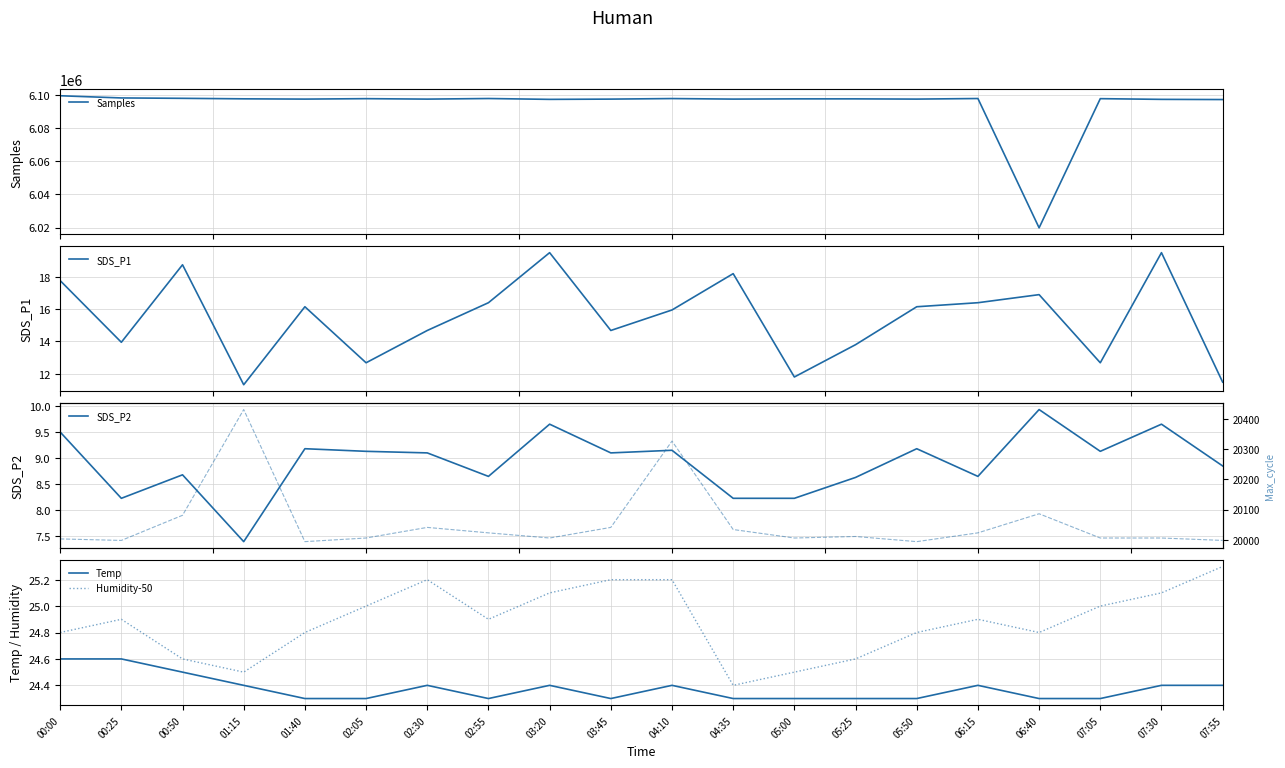

Reading right to left, transcribe all the data shown in this chart.

Samples: 07:55=6097442.0	07:30=6097552.0	07:05=6097979.0	06:40=6019825.0	06:15=6098066.0	05:50=6097714.0	05:25=6097852.0	05:00=6097855.0	04:35=6097715.0	04:10=6098040.0	03:45=6097707.0	03:20=6097552.0	02:55=6098066.0	02:30=6097707.0	02:05=6097979.0	01:40=6097714.0	01:15=6097875.0	00:50=6098180.0	00:25=6098415.0	00:00=6099737.0
SDS_P1: 07:55=11.5	07:30=19.5	07:05=12.7	06:40=16.9	06:15=16.4	05:50=16.1	05:25=13.8	05:00=11.8	04:35=18.2	04:10=15.9	03:45=14.7	03:20=19.5	02:55=16.4	02:30=14.7	02:05=12.7	01:40=16.1	01:15=11.3	00:50=18.8	00:25=13.9	00:00=17.8
SDS_P2: 07:55=8.8	07:30=9.7	07:05=9.1	06:40=9.9	06:15=8.7	05:50=9.2	05:25=8.6	05:00=8.2	04:35=8.2	04:10=9.2	03:45=9.1	03:20=9.7	02:55=8.7	02:30=9.1	02:05=9.1	01:40=9.2	01:15=7.4	00:50=8.7	00:25=8.2	00:00=9.5
Temp: 07:55=24.4	07:30=24.4	07:05=24.3	06:40=24.3	06:15=24.4	05:50=24.3	05:25=24.3	05:00=24.3	04:35=24.3	04:10=24.4	03:45=24.3	03:20=24.4	02:55=24.3	02:30=24.4	02:05=24.3	01:40=24.3	01:15=24.4	00:50=24.5	00:25=24.6	00:00=24.6
Humidity-50: 07:55=25.3	07:30=25.1	07:05=25.0	06:40=24.8	06:15=24.9	05:50=24.8	05:25=24.6	05:00=24.5	04:35=24.4	04:10=25.2	03:45=25.2	03:20=25.1	02:55=24.9	02:30=25.2	02:05=25.0	01:40=24.8	01:15=24.5	00:50=24.6	00:25=24.9	00:00=24.8
Max_cycle: 07:55=19998.0	07:30=20006.0	07:05=20006.0	06:40=20086.0	06:15=20023.0	05:50=19994.0	05:25=20011.0	05:00=20006.0	04:35=20034.0	04:10=20326.0	03:45=20041.0	03:20=20006.0	02:55=20023.0	02:30=20041.0	02:05=20006.0	01:40=19994.0	01:15=20430.0	00:50=20081.0	00:25=19998.0	00:00=20003.0